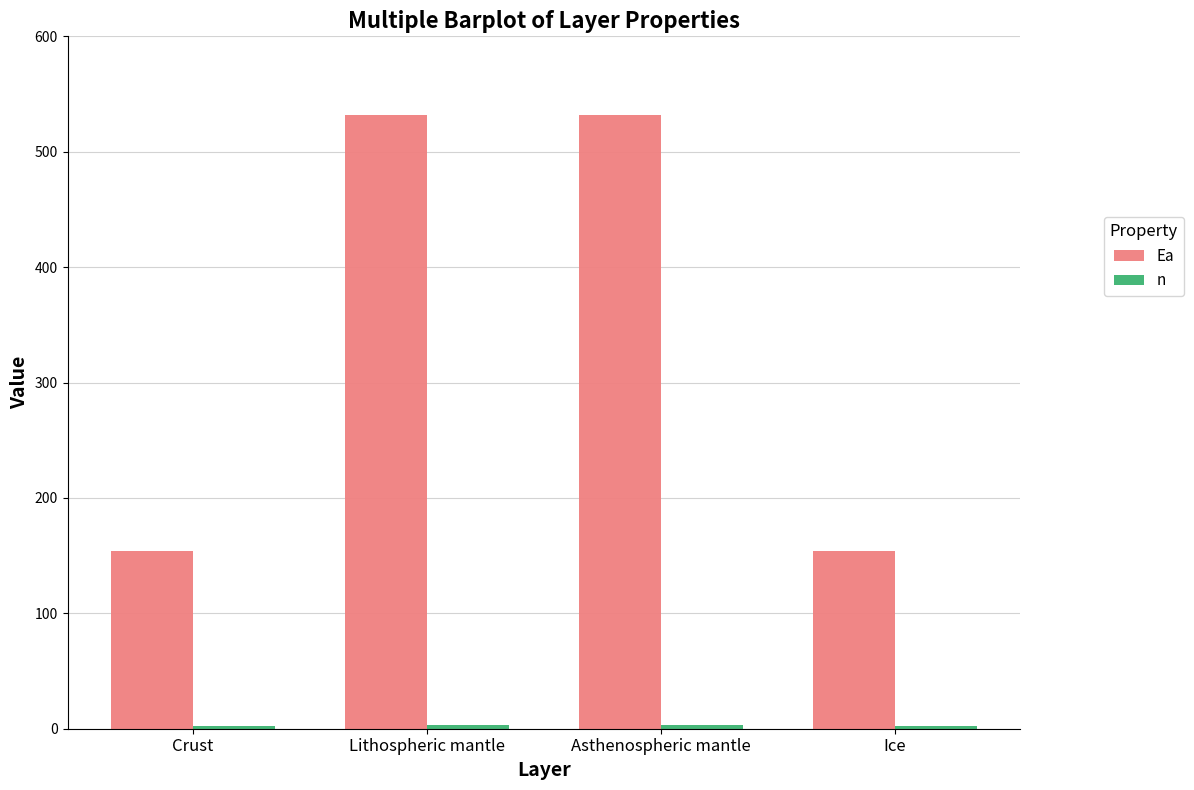

What is the sum of all Ea values?

1372.0